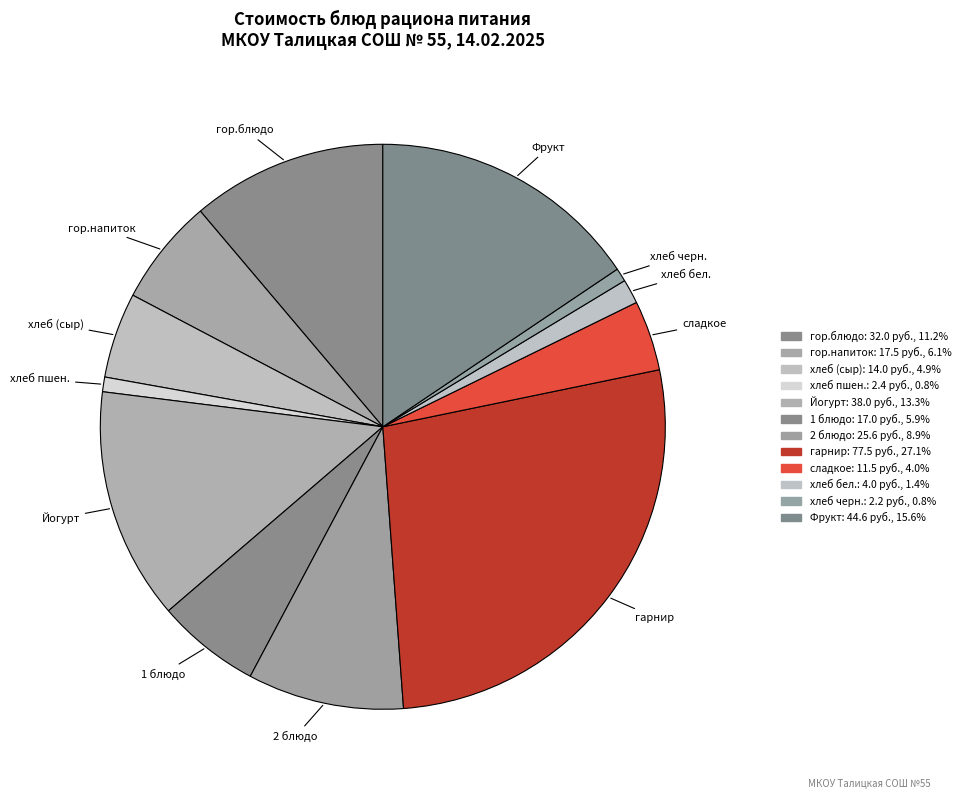

Which category has the smallest portion of the pie?

хлеб черн.